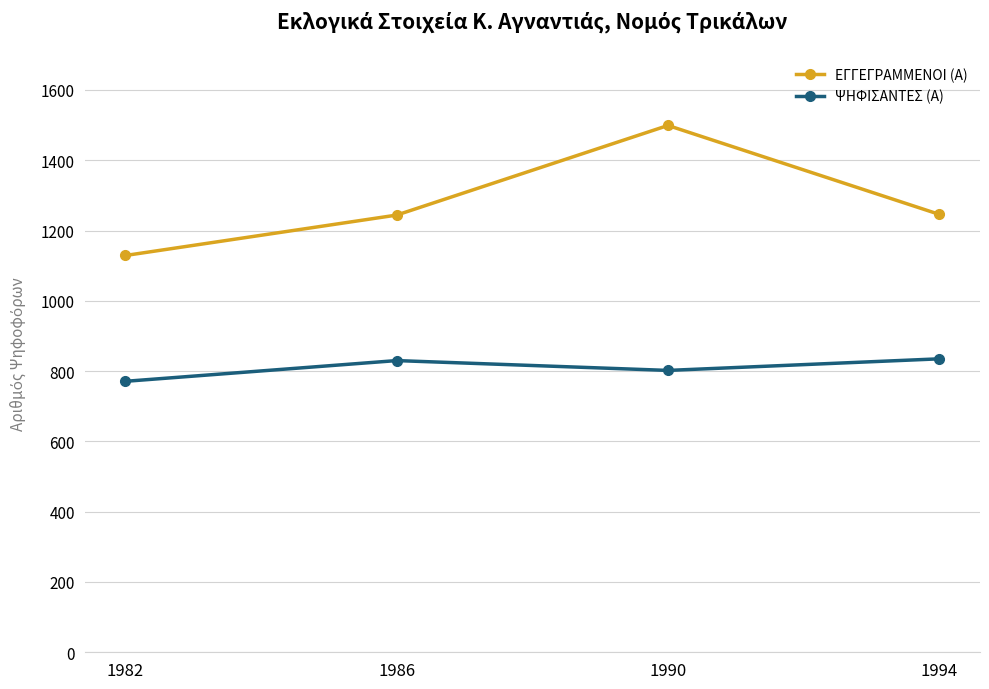

Rank the series at 1982 from lowest to highest value.

ΨΗΦΙΣΑΝΤΕΣ (Α), ΕΓΓΕΓΡΑΜΜΕΝΟΙ (Α)